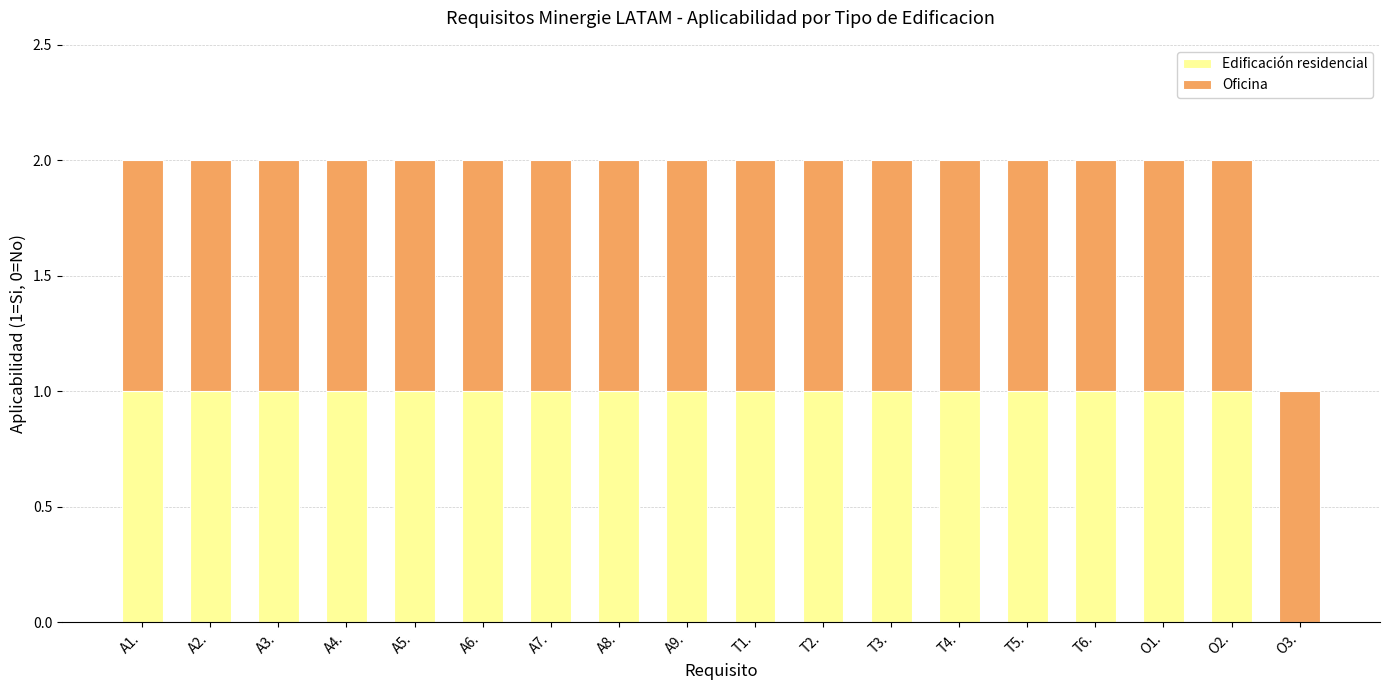

The Edificación residencial series shows 1 at A7.. True or false?

True